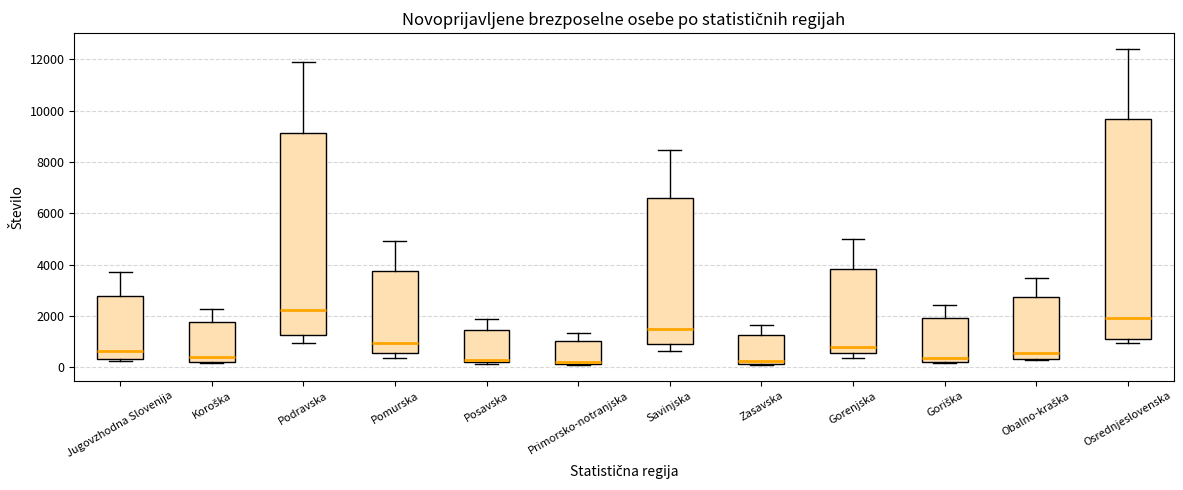

Reading left to right, read every box against the y-axis: the position of its median line, the range the box covers, and the ends of its whiskers. The values are not printed on the chart, so give them approximately, as read against the axis.

Jugovzhodna Slovenija: median 600, box 400 to 2800, whiskers 200 to 3800
Koroška: median 400, box 200 to 1800, whiskers 200 to 2200
Podravska: median 2200, box 1200 to 9200, whiskers 1000 to 11800
Pomurska: median 1000, box 600 to 3800, whiskers 400 to 5000
Posavska: median 200 (just above the box's lower edge), box 200 to 1400, whiskers 200 (just below the box's lower edge) to 1800
Primorsko-notranjska: median 200 (just above the box's lower edge), box 200 to 1000, whiskers 0 to 1400
Savinjska: median 1600, box 1000 to 6600, whiskers 600 to 8400
Zasavska: median 200 (just above the box's lower edge), box 200 to 1200, whiskers 0 to 1600
Gorenjska: median 800, box 600 to 3800, whiskers 400 to 5000
Goriška: median 400, box 200 to 2000, whiskers 200 to 2400
Obalno-kraška: median 600, box 400 to 2800, whiskers 200 to 3400
Osrednjeslovenska: median 2000, box 1000 to 9600, whiskers 1000 (just below the box's lower edge) to 12400